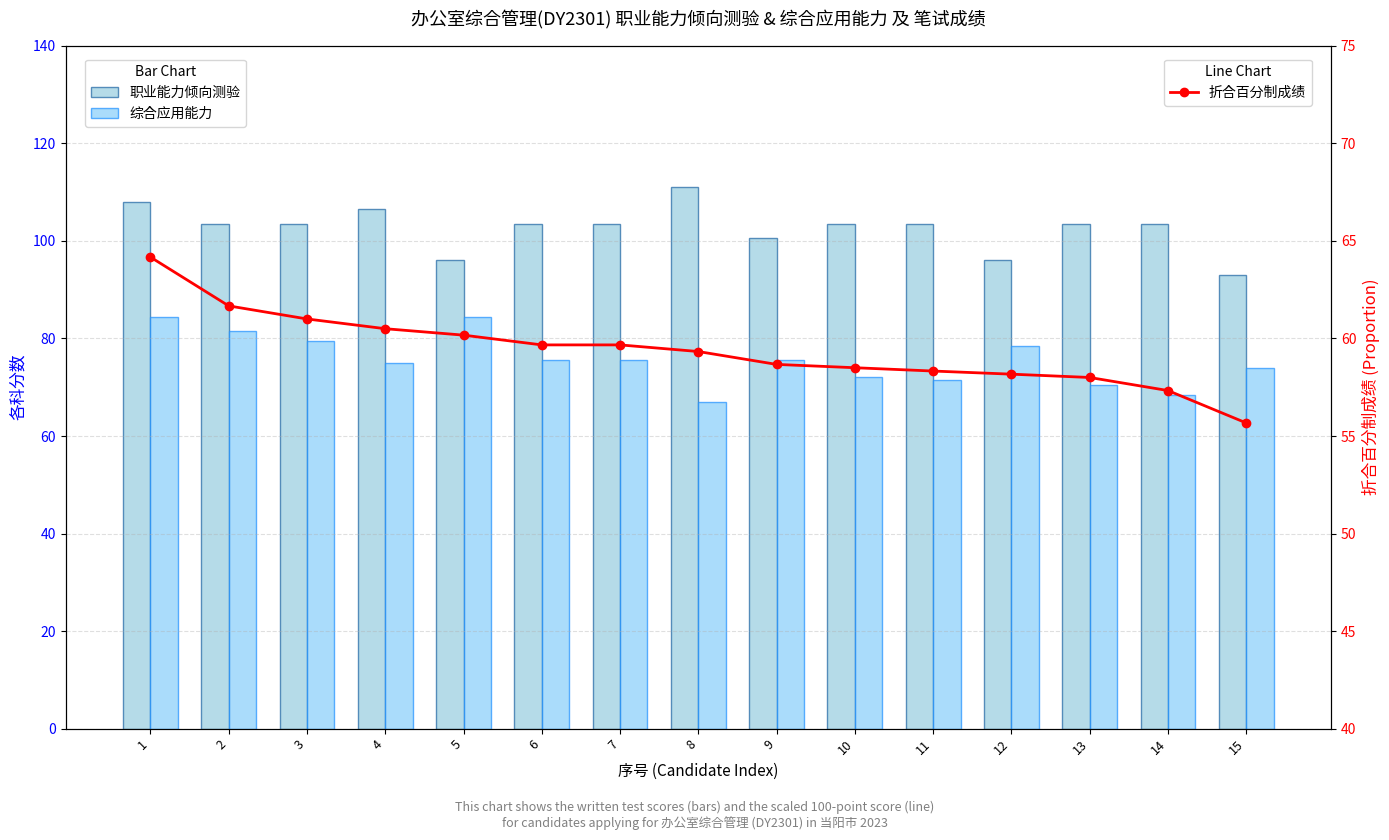

At how many categories does at least one series exceed 85?

15